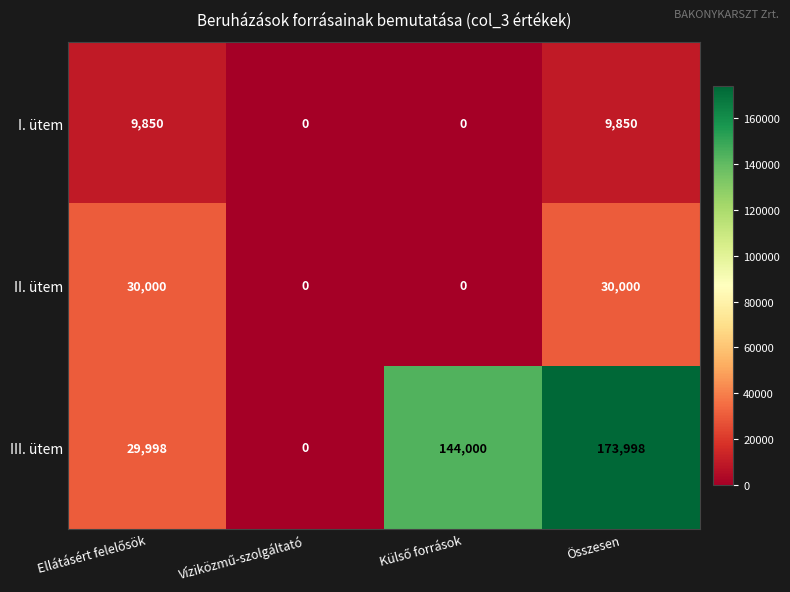

Is it true that I. ütem equals 5592 at Összesen?

False